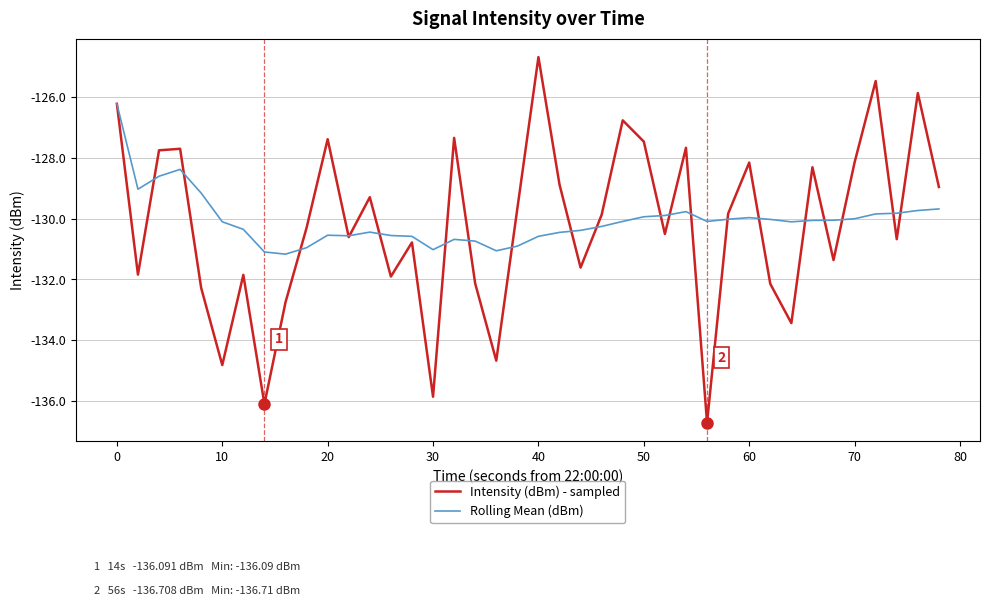

What is the highest value of the Rolling Mean (dBm) series?

-126.2